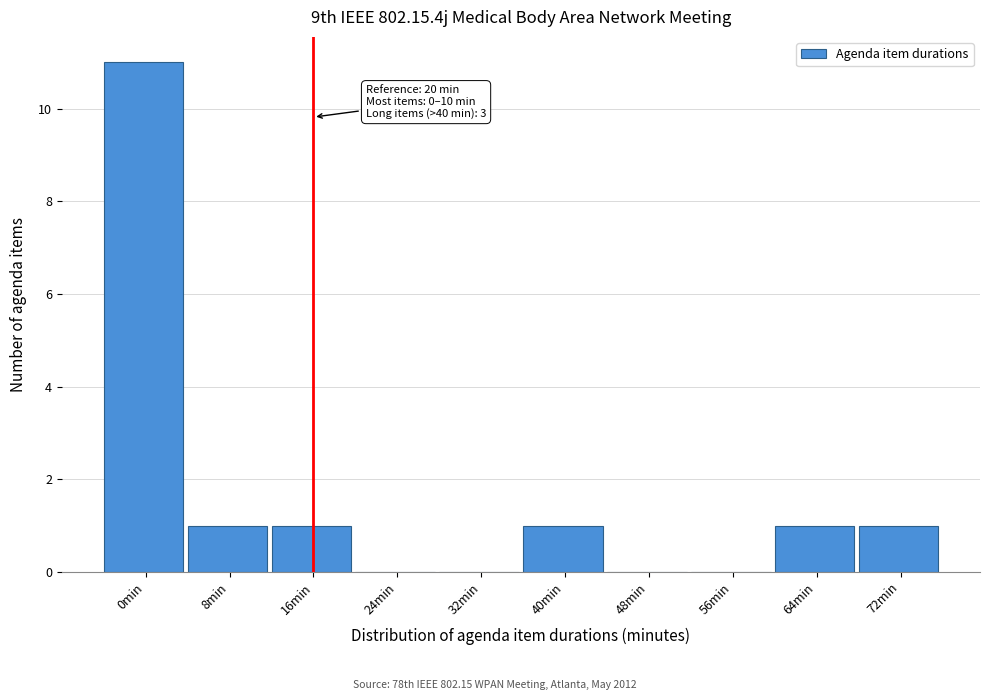

Reading left to right, extract all data points from this chart.

0min=11	8min=1	16min=1	24min=0	32min=0	40min=1	48min=0	56min=0	64min=1	72min=1